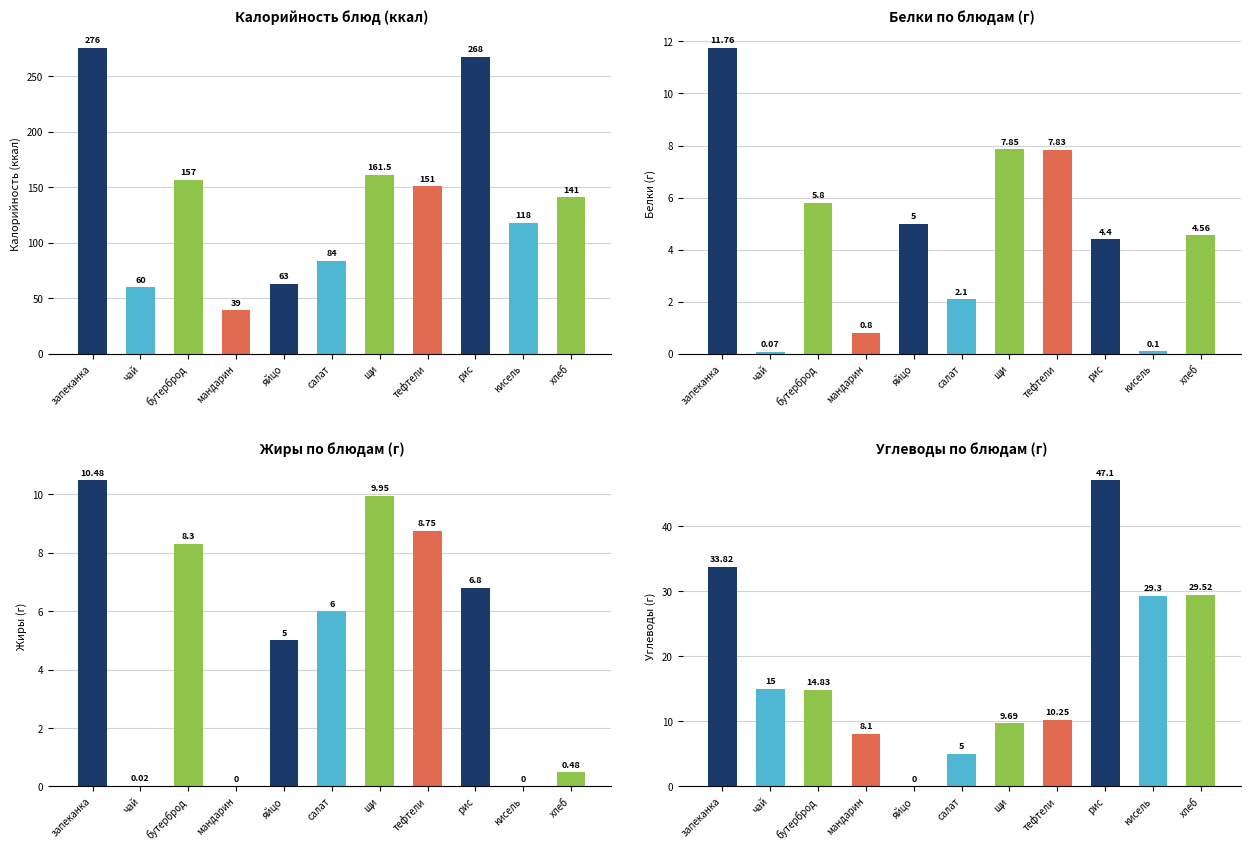

Where does the Белки по блюдам (г) series first go above 4?

запеканка